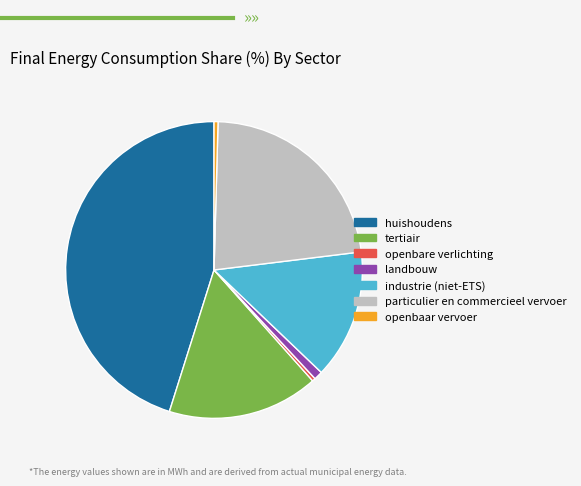

How many slices are in this pie chart?

7